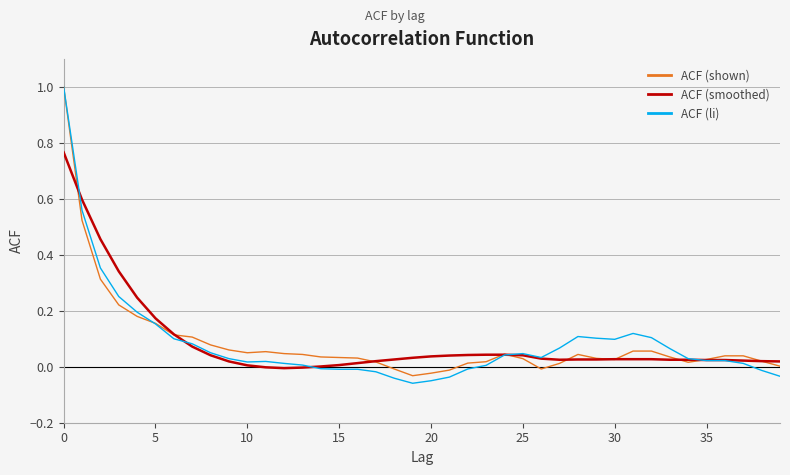

Which series has the widest spread of values?

ACF (li)